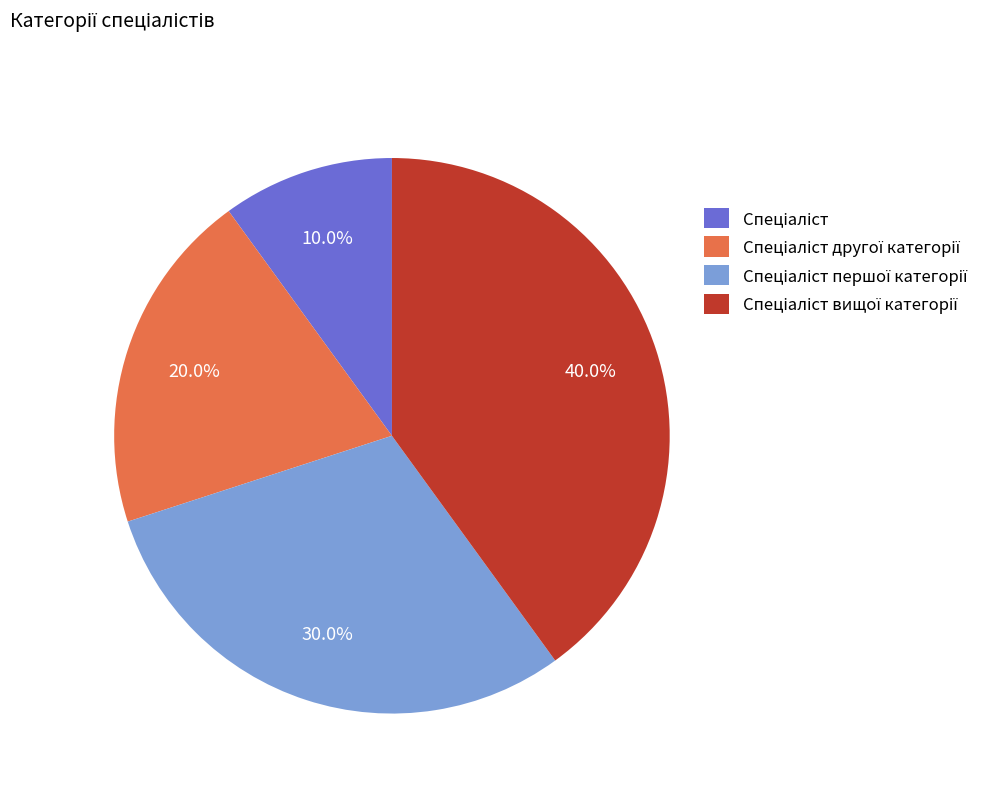

Count the number of slices in the pie.

4